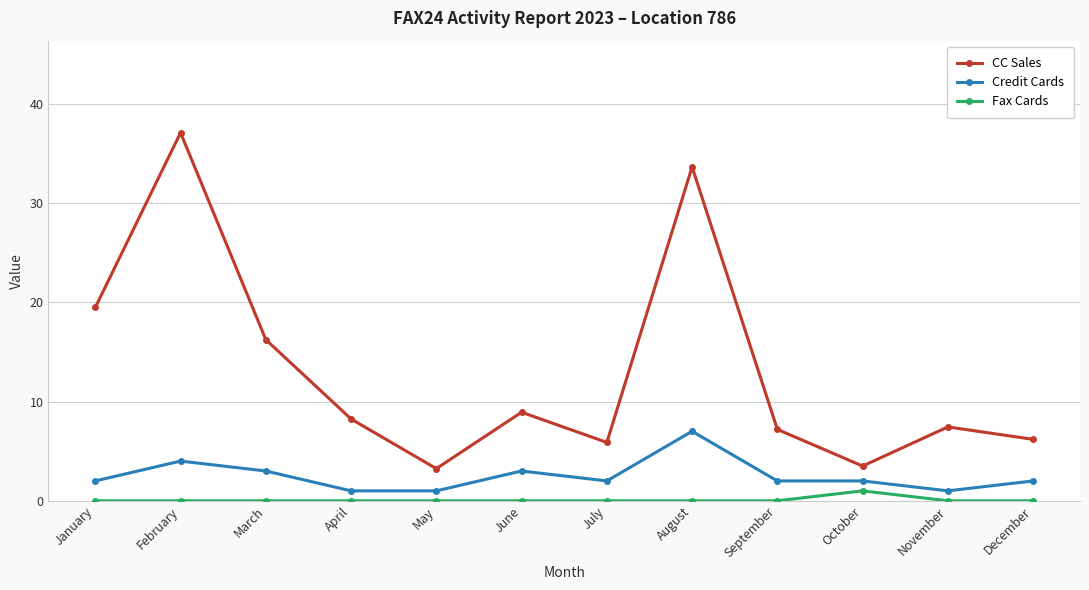

How many data points does each series have?

12